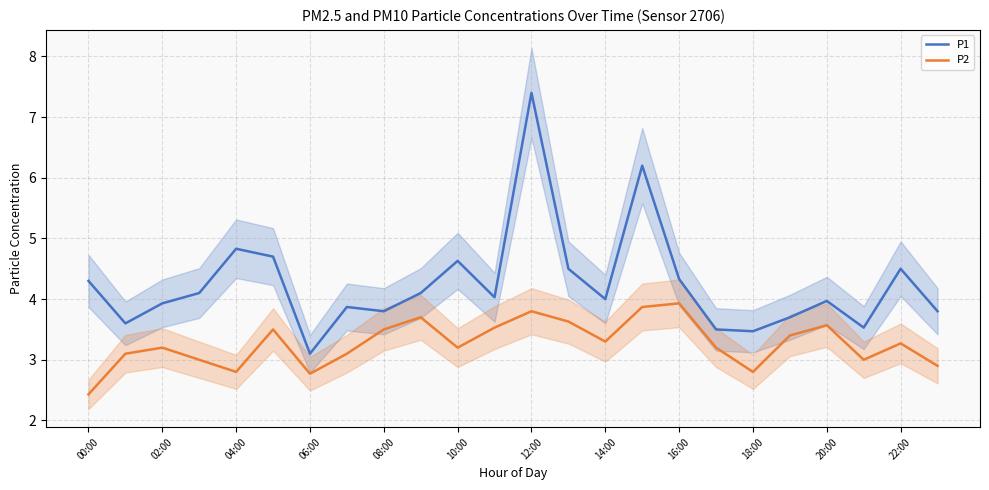

What is the value of the P1 point at the 19th from the left?

3.5